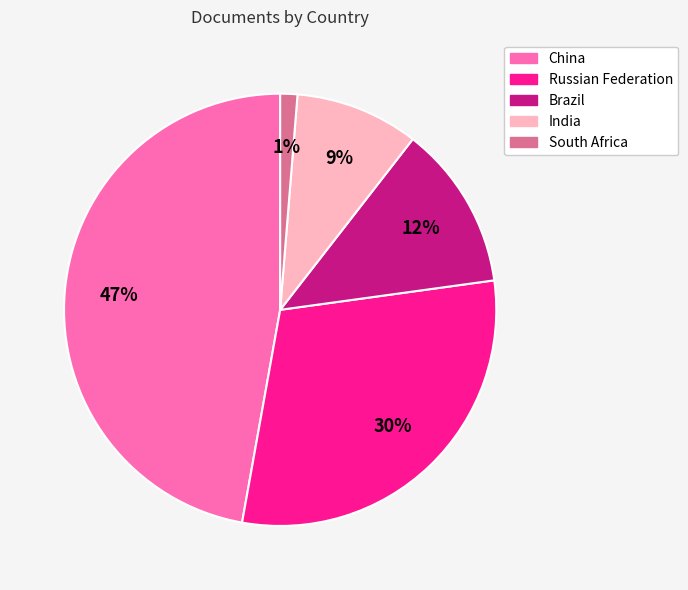

Is it true that India is 15% of the pie?

False